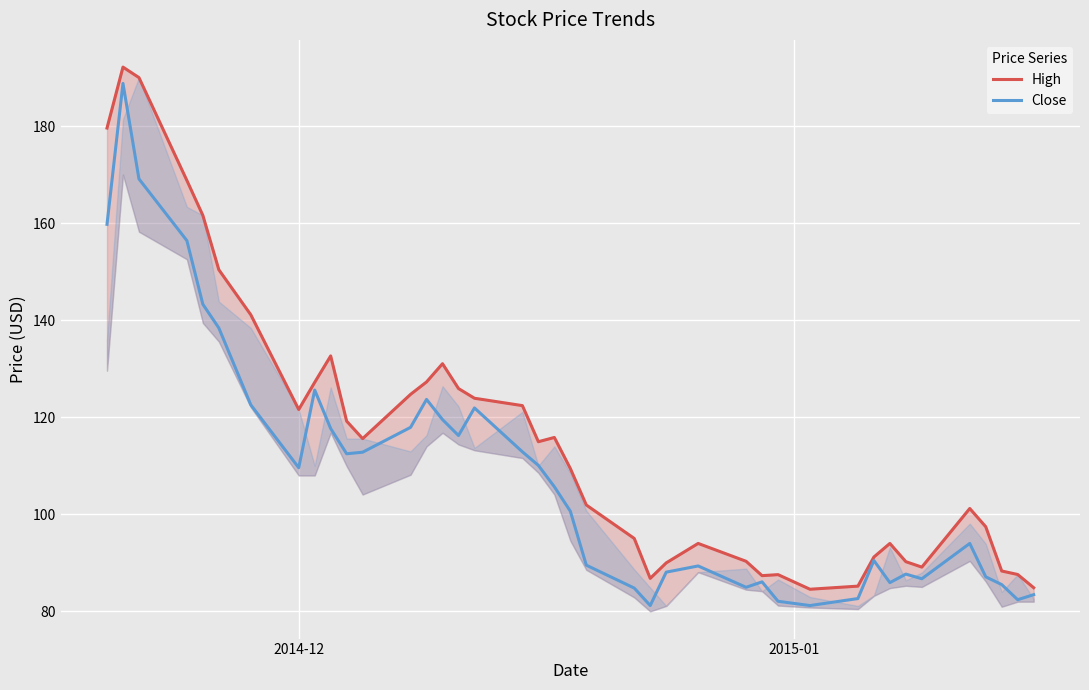

How many values in the High series are below 114?

20